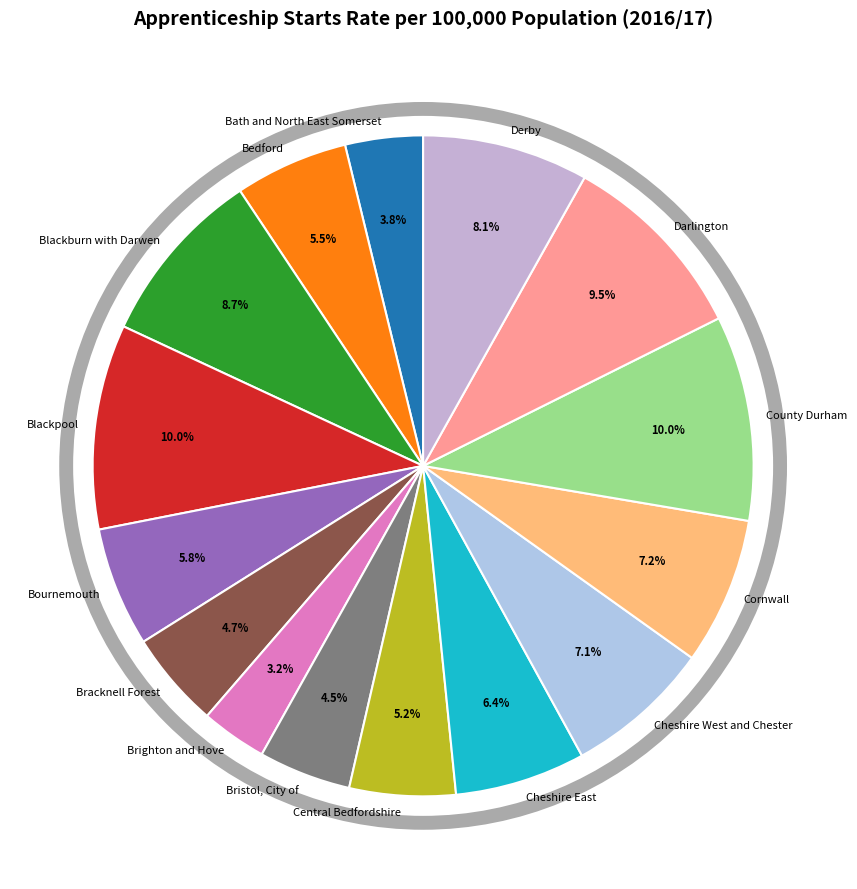

To the nearest percent, what percentage of the pie is Brighton and Hove?

3%